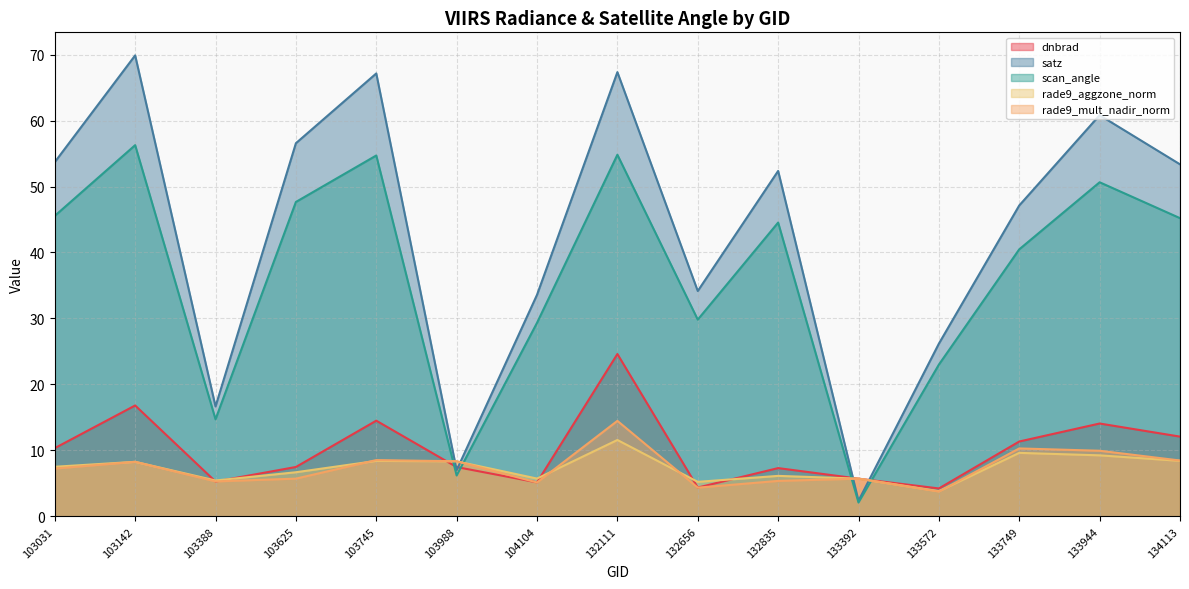

Reading left to right, extract all data points from this chart.

dnbrad: 10.3	16.8	5.3	7.5	14.5	7.5	5.2	24.6	4.4	7.3	5.7	4.2	11.4	14.1	12.1
satz: 53.7	69.9	16.7	56.6	67.1	7.0	33.6	67.3	34.2	52.4	2.4	26.2	47.1	60.8	53.4
scan_angle: 45.6	56.3	14.7	47.7	54.7	6.2	29.3	54.8	29.8	44.5	2.1	23.0	40.5	50.6	45.2
rade9_aggzone_norm: 7.5	8.3	5.4	6.7	8.4	8.3	5.7	11.6	5.2	6.1	5.7	3.8	9.6	9.3	8.4
rade9_mult_nadir_norm: 7.2	8.3	5.3	5.7	8.5	8.4	5.1	14.5	4.4	5.4	5.7	3.8	10.3	10.0	8.5